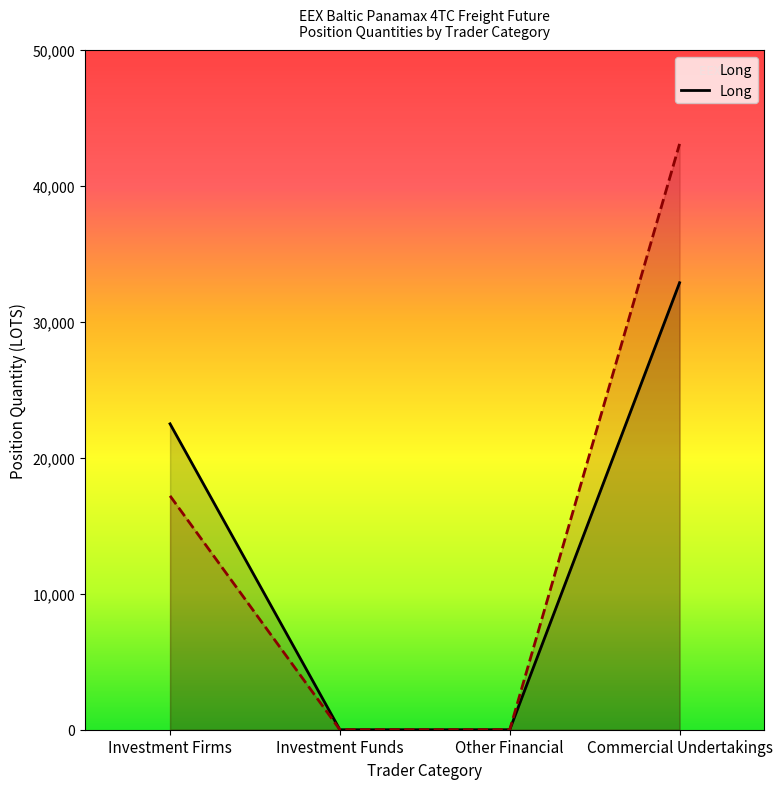

True or false: Short has a value of 0.0 at Investment Funds Long.

True